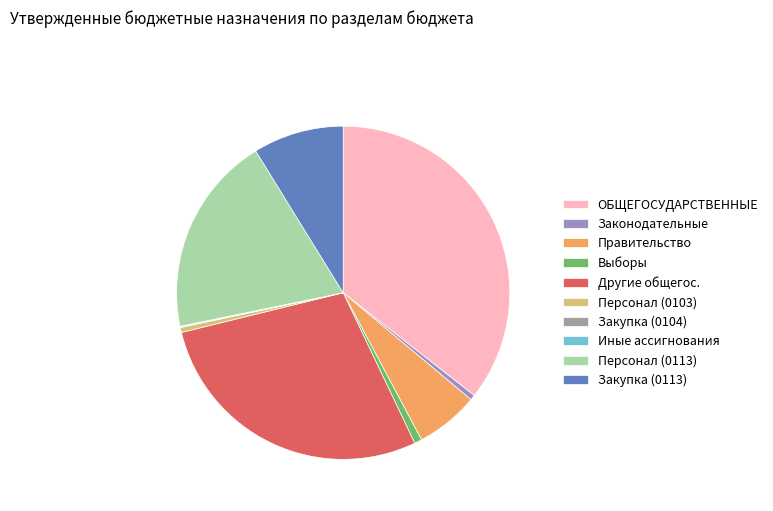

Do Закупка (0113) and Правительство together represent more than half of the pie?

No